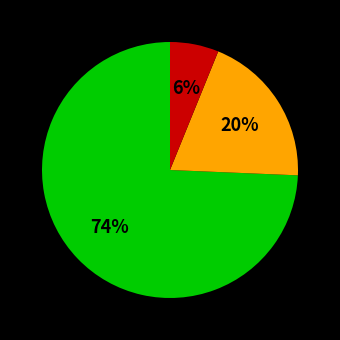

To the nearest percent, what is the average slice percentage?

33%